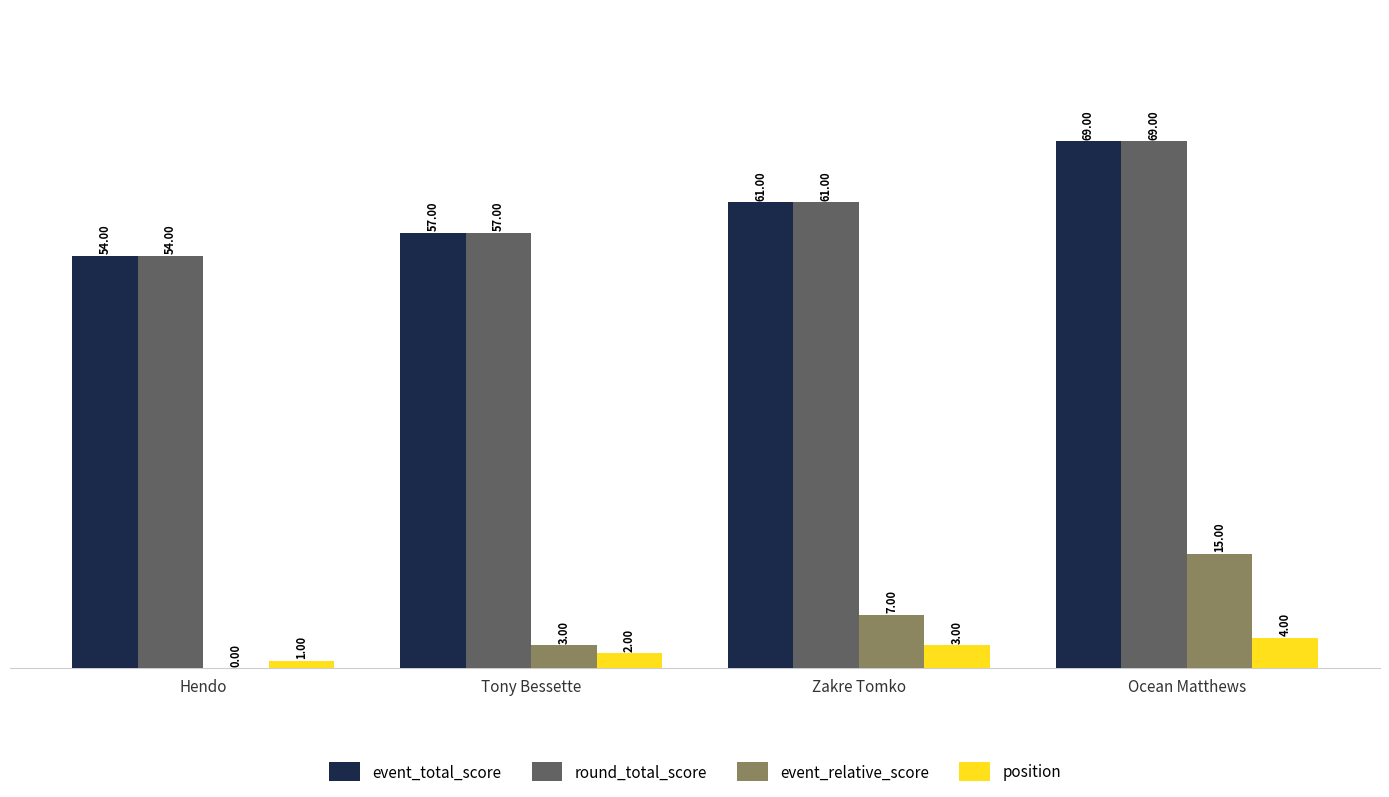

The round_total_score series shows 97 at Tony Bessette. True or false?

False